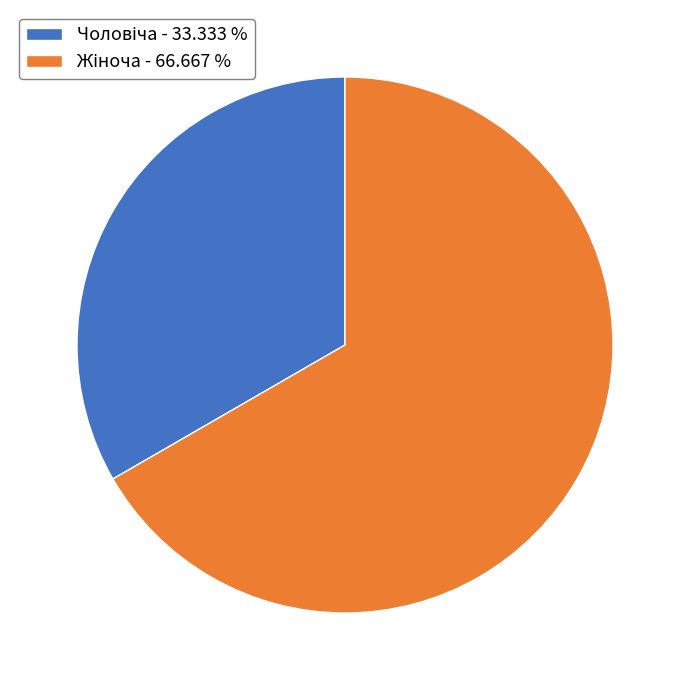

Is there a majority slice in this chart?

Yes